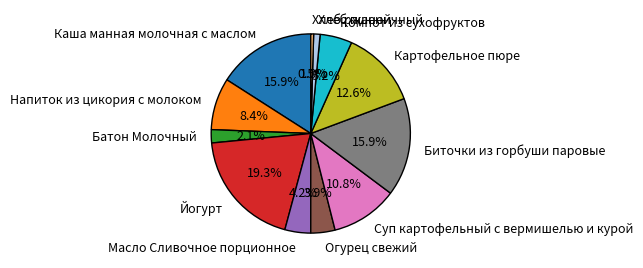

To the nearest percent, what is the difference between the largest and smallest slice percentages?

19%